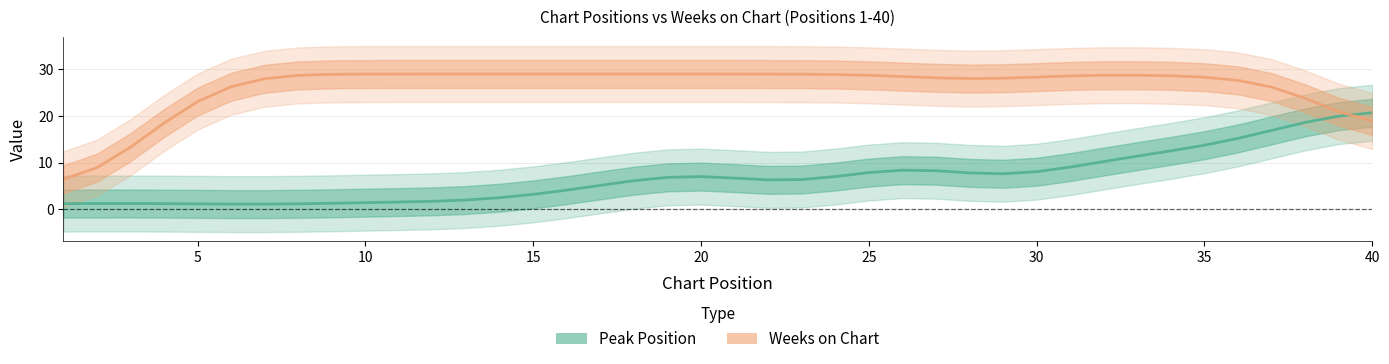

After their last crossing, which series has the higher values: Peak Position or Weeks on Chart?

Peak Position